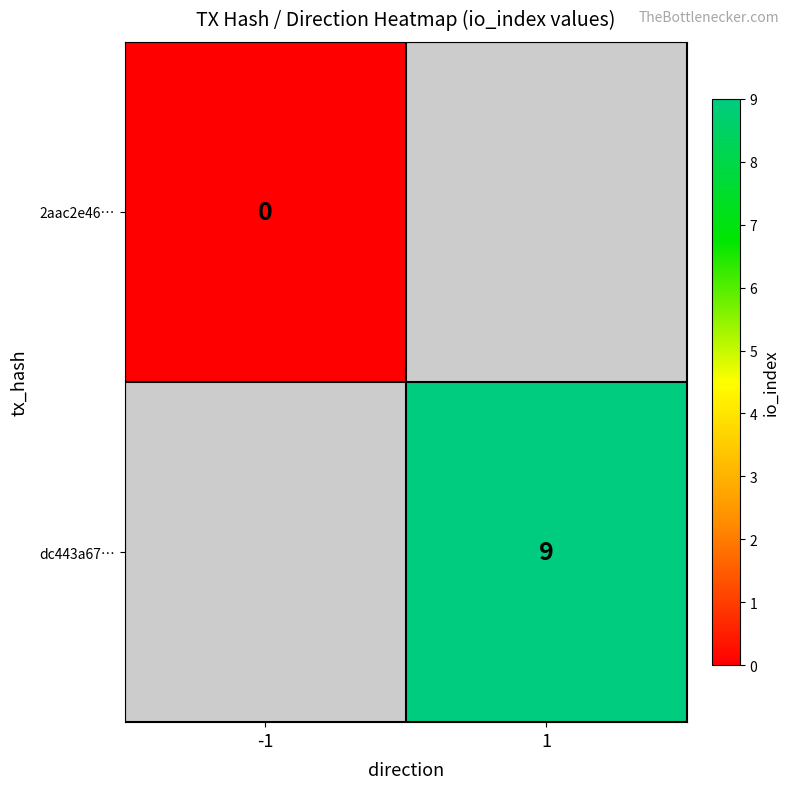

The value of dc443a67… at 1 is 3. True or false?

False